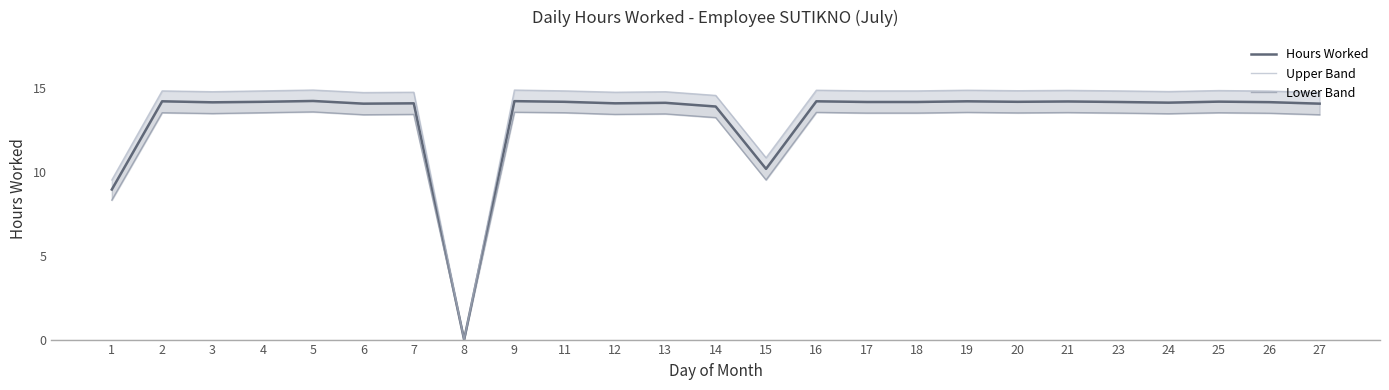

At 26, list the series in order from largest to smallest.

Upper Band, Hours Worked, Lower Band